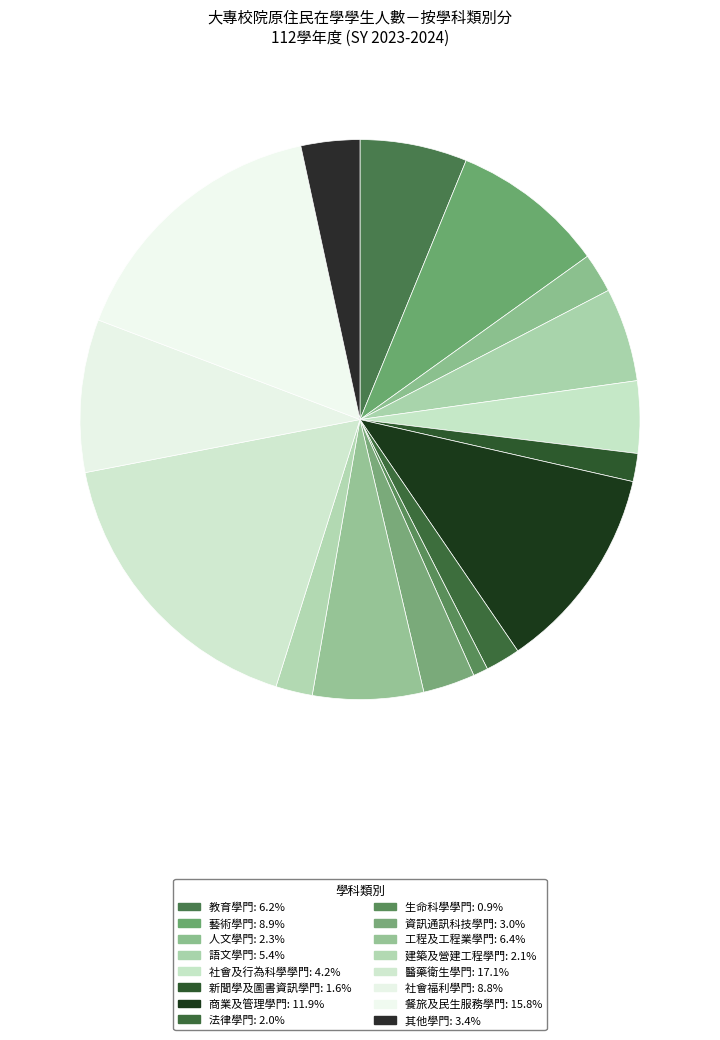

To the nearest percent, what is the difference between the largest and smallest slice percentages?

16%